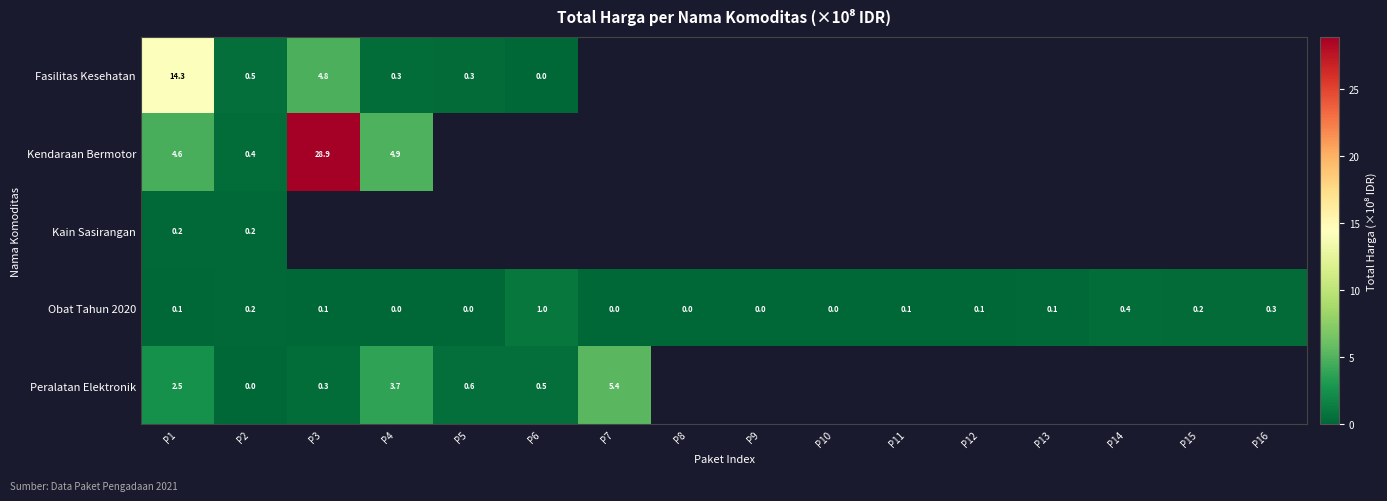

What is the greatest value displayed?

28.9